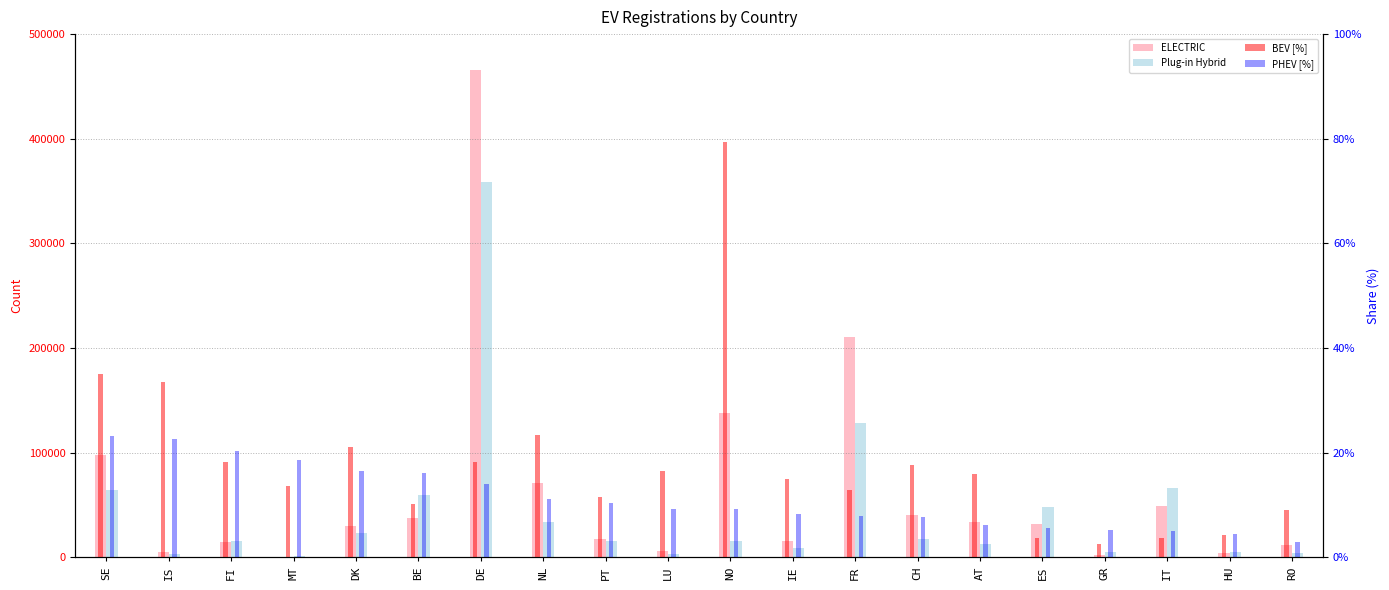

List the series in order of their peak value, lowest first.

PHEV [%], BEV [%], Plug-in Hybrid, ELECTRIC